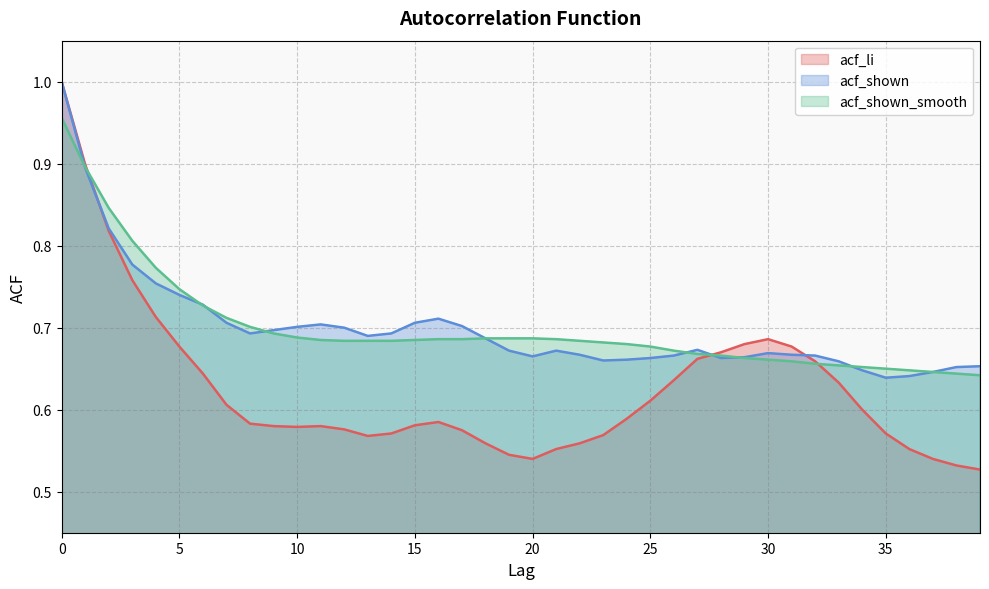

What is the difference between the maximum and second lowest values in the acf_li series?

0.5